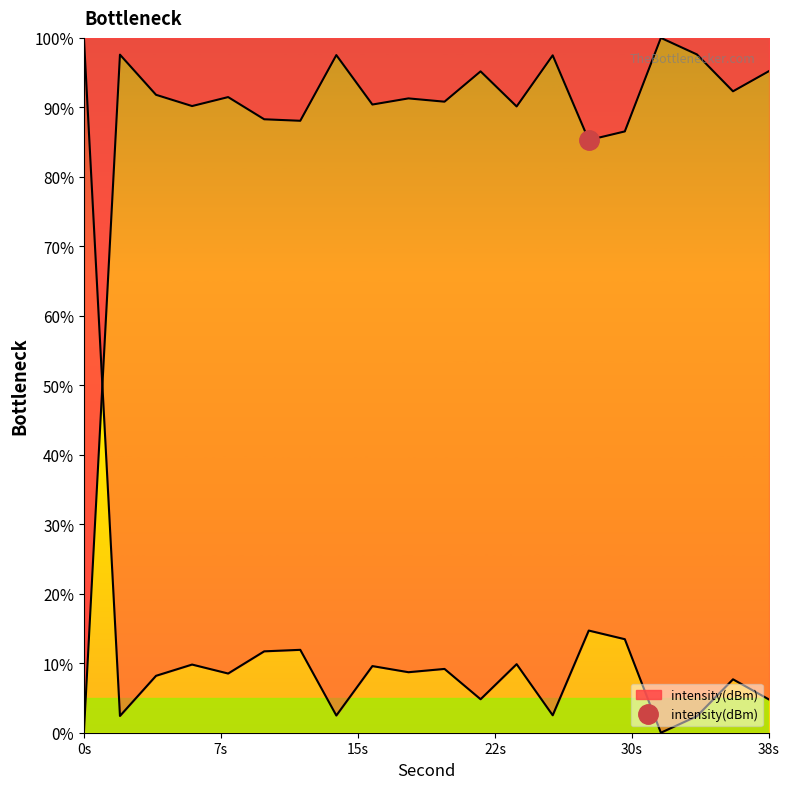

At which category does the data reach its first local valley?

6